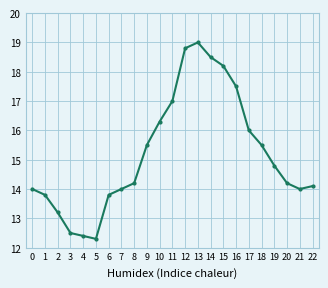

The value at 5 is 2.5. True or false?

False